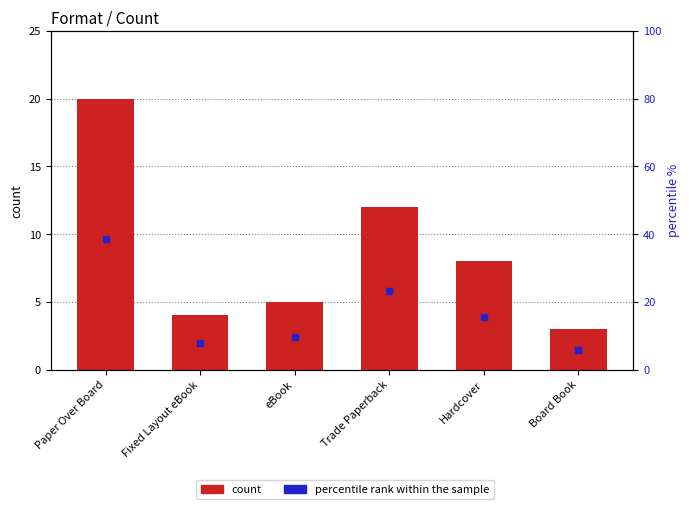

Is the value of percentile rank within the sample at Board Book greater than the value of count at Board Book?

Yes